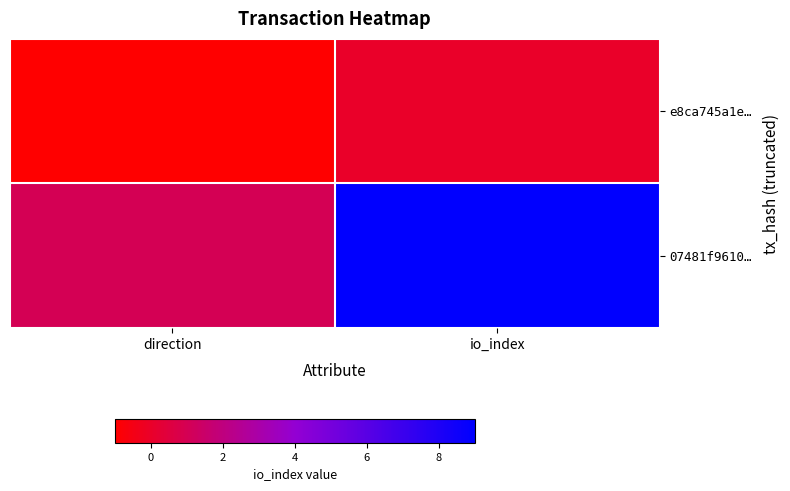

Reading left to right, extract all data points from this chart.

e8ca745a1e…: direction=-1	io_index=0
07481f9610…: direction=1	io_index=9